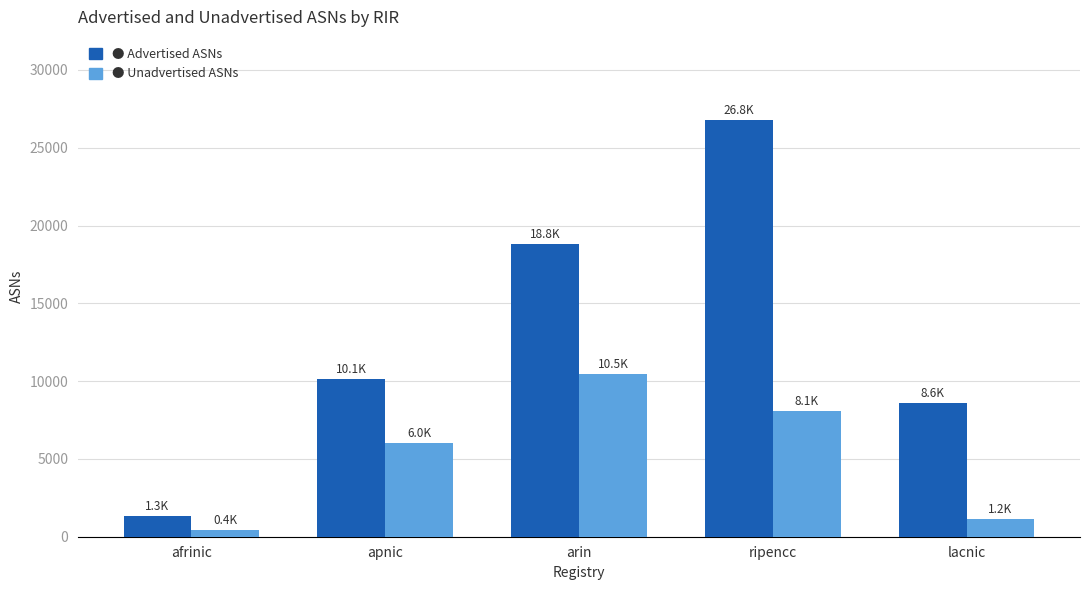

Reading right to left, transcribe all the data shown in this chart.

Advertised ASNs: 8574	26772	18831	10127	1312
Unadvertised ASNs: 1164	8051	10467	6003	443